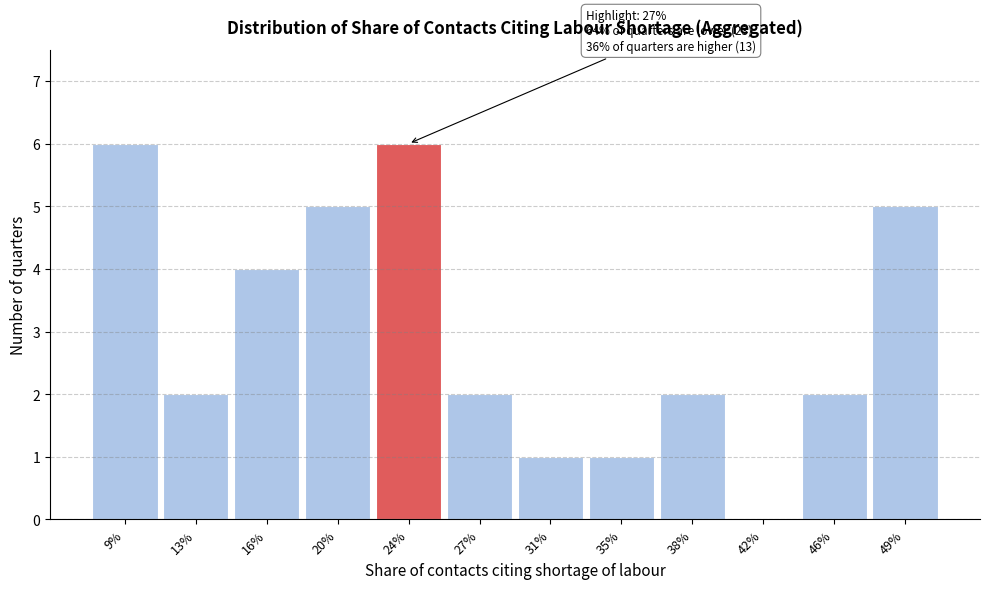

Reading left to right, transcribe all the data shown in this chart.

9%=6	13%=2	16%=4	20%=5	24%=6	27%=2	31%=1	35%=1	38%=2	42%=0	46%=2	49%=5